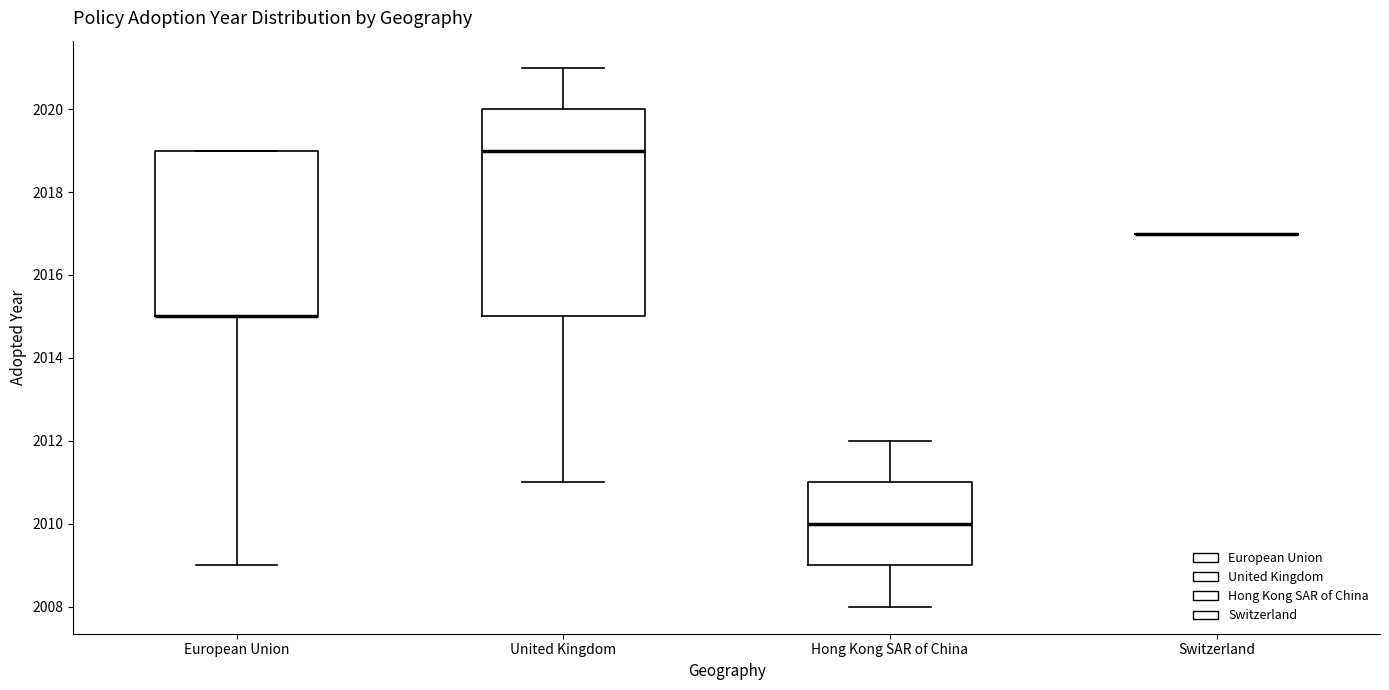

Comparing the boxes themselves (not the whiskers), which one is the tallest?

United Kingdom